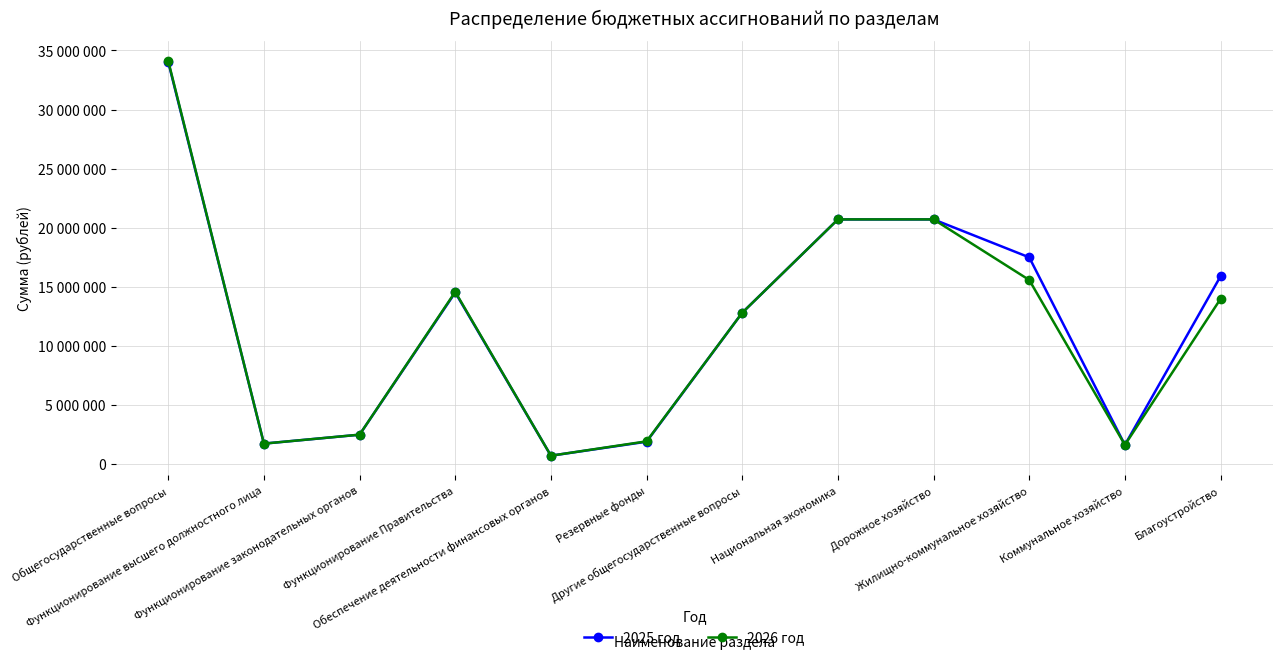

Reading left to right, extract all data points from this chart.

2025 год: Общегосударственные вопросы=34022209	Функционирование высшего должностного лица=1707551	Функционирование законодательных органов=2462900	Функционирование Правительства=14505829	Обеспечение деятельности финансовых органов=684000	Резервные фонды=1870000	Другие общегосударственные вопросы=12791929	Национальная экономика=20695000	Дорожное хозяйство=20695000	Жилищно-коммунальное хозяйство=17481233	Коммунальное хозяйство=1600000	Благоустройство=15881233
2026 год: Общегосударственные вопросы=34109609	Функционирование высшего должностного лица=1707551	Функционирование законодательных органов=2465500	Функционирование Правительства=14560629	Обеспечение деятельности финансовых органов=684000	Резервные фонды=1900000	Другие общегосударственные вопросы=12791929	Национальная экономика=20695000	Дорожное хозяйство=20695000	Жилищно-коммунальное хозяйство=15565110	Коммунальное хозяйство=1600000	Благоустройство=13965110